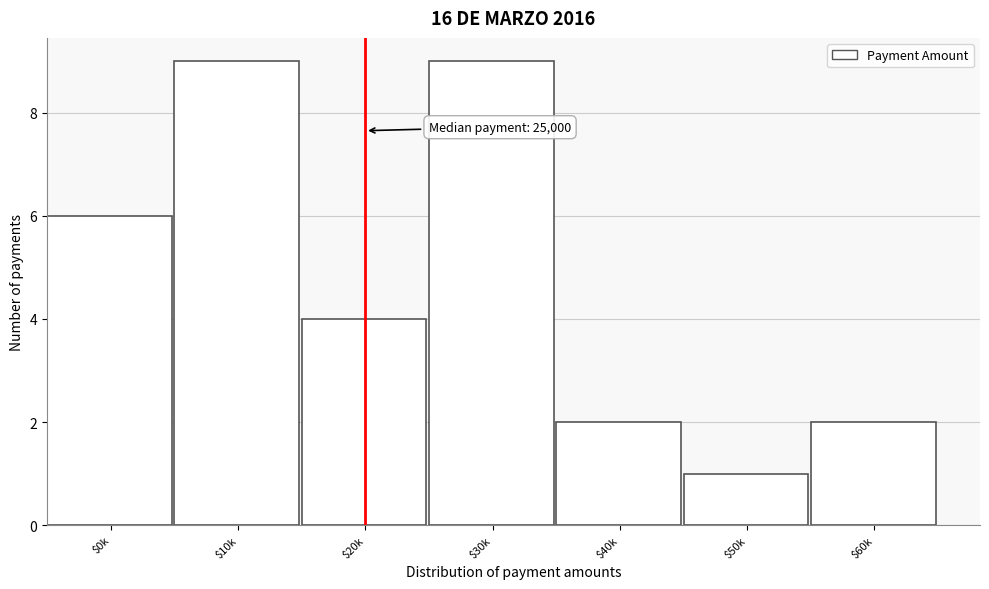

Reading right to left, list all the values displayed in this chart.

2	1	2	9	4	9	6